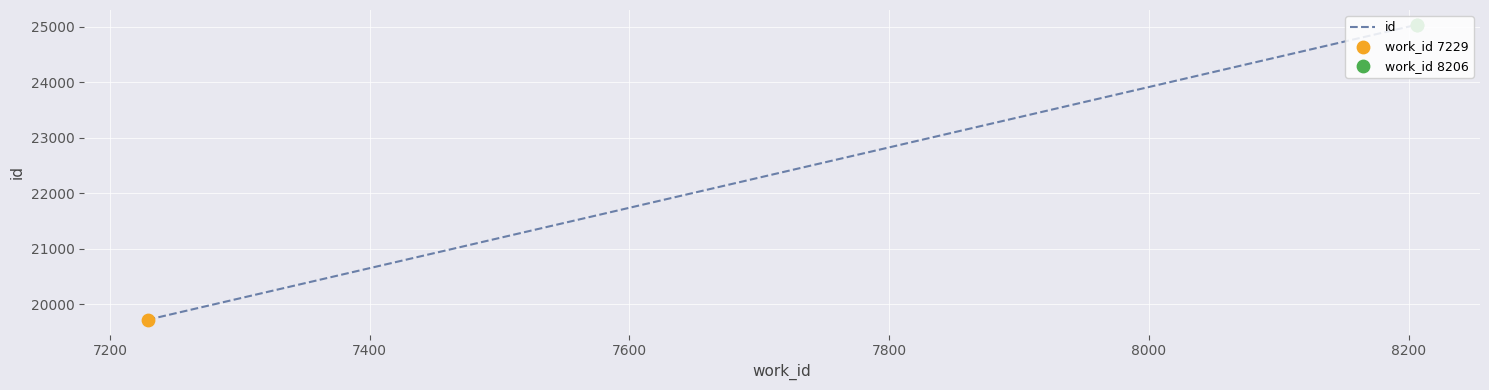

What is the change in value from 7229 to 8206?

+5314